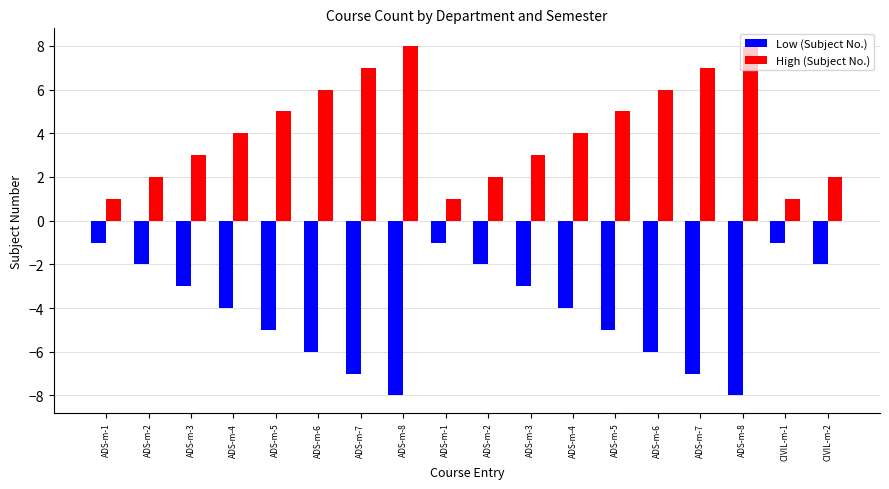

Are the bars grouped side by side (vs. stacked)?

Yes